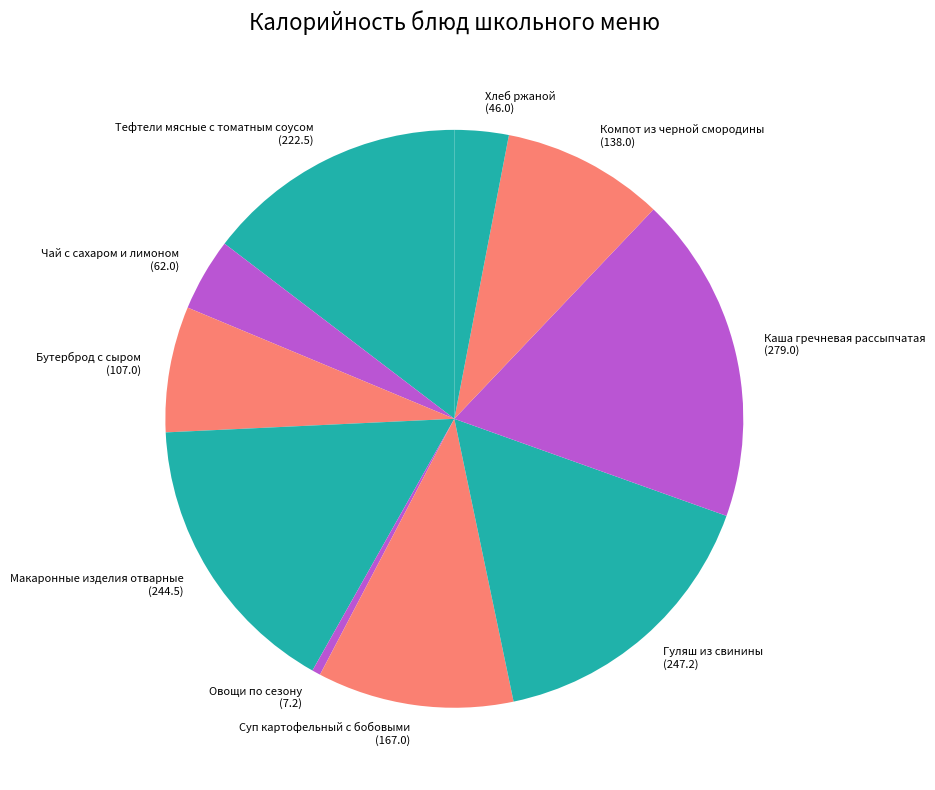

Which has a higher value, Хлеб ржаной or Суп картофельный с бобовыми?

Суп картофельный с бобовыми